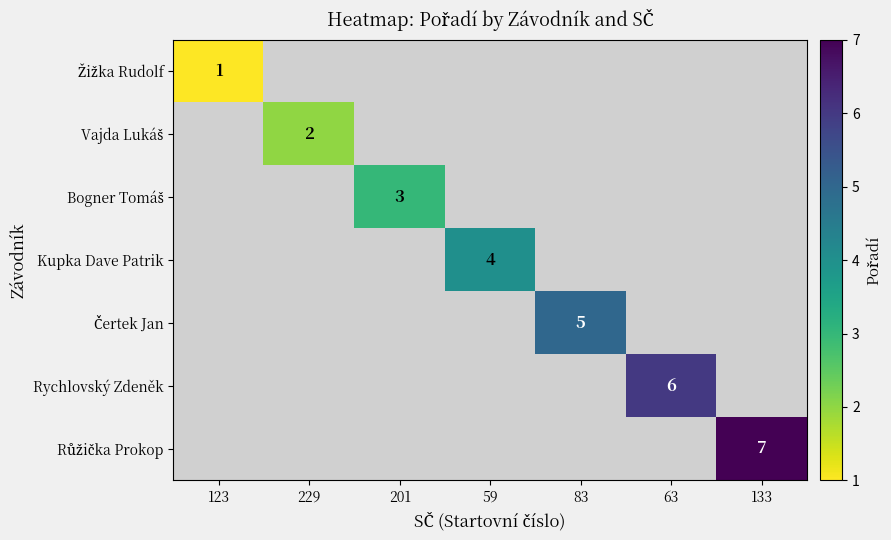

True or false: Vajda Lukáš has a value of 1.0 at 229.

False